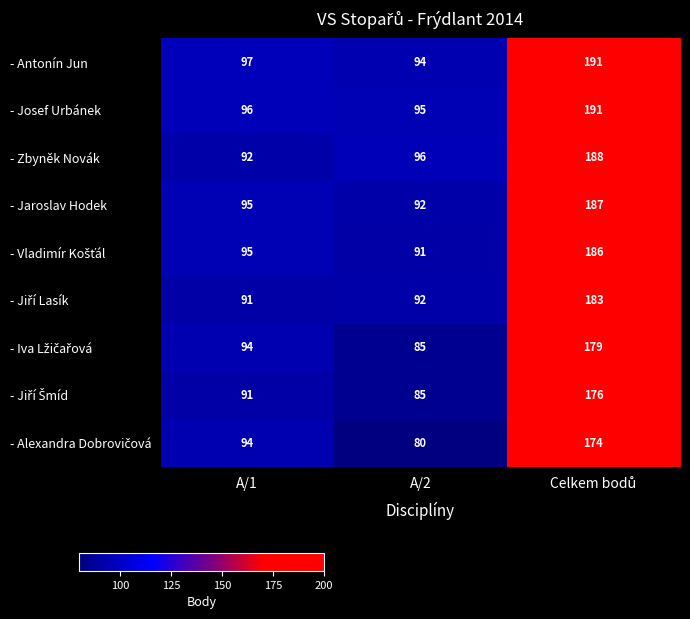

What is the greatest value displayed?

191